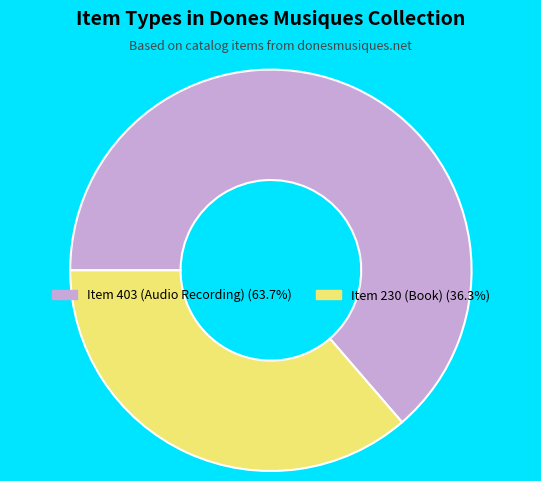

Which category has the smallest portion of the pie?

Item 230 (Book)